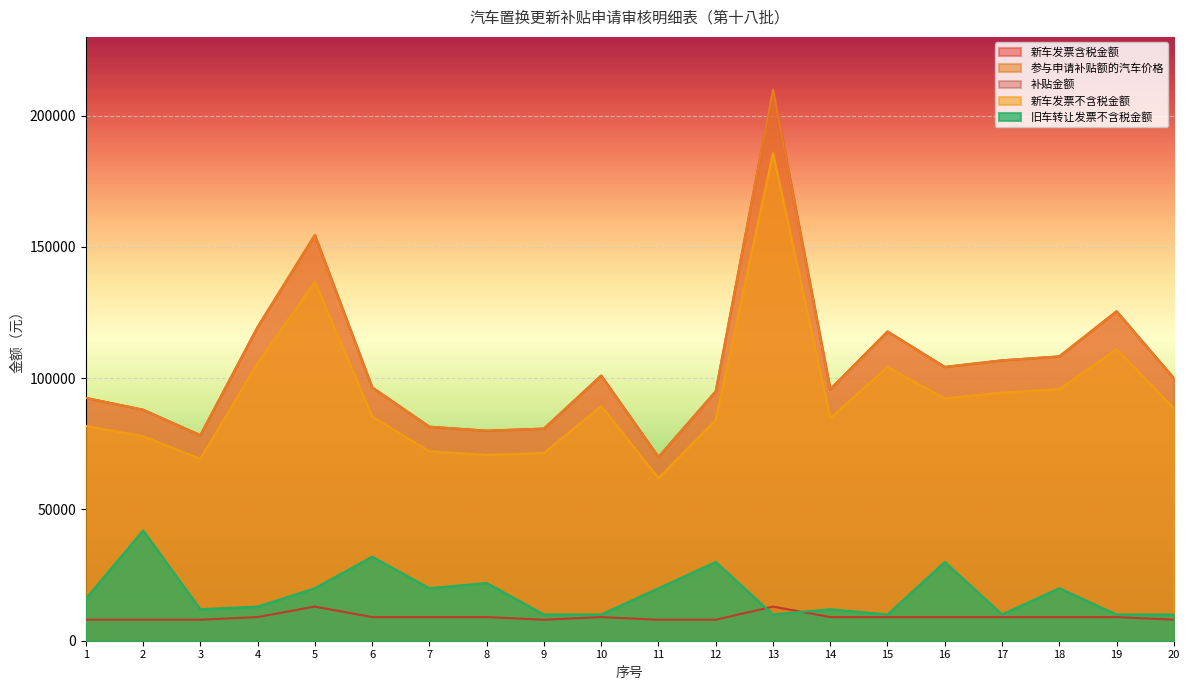

The value of 新车发票含税金额 at 9 is 136687.1. True or false?

False